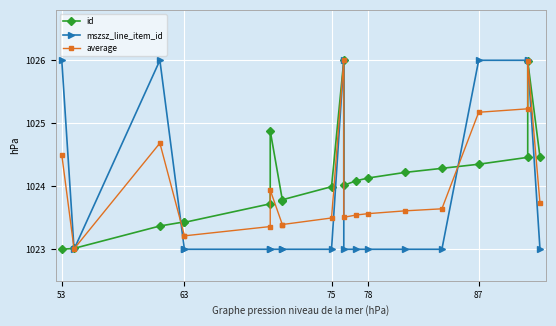

What is the label of the 19th point from the right?

63